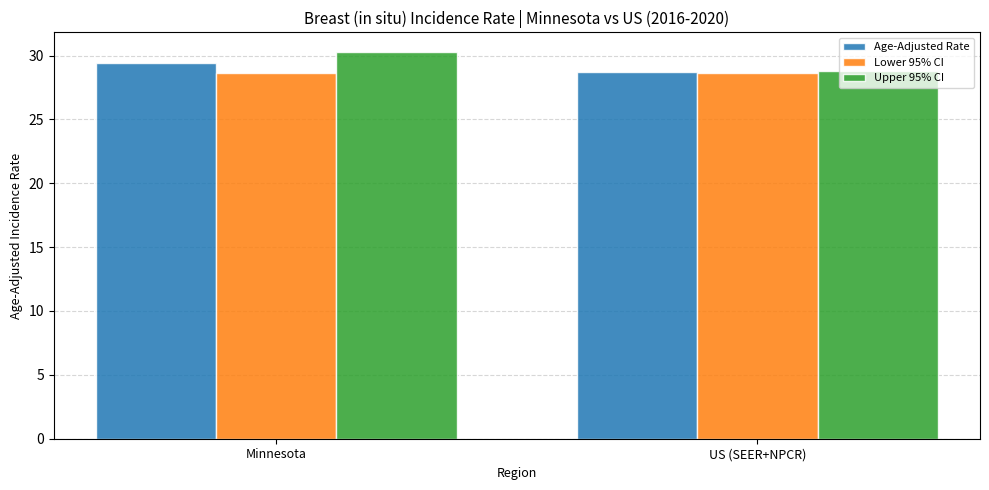

Is the value of Age-Adjusted Rate at US (SEER+NPCR) greater than the value of Upper 95% CI at Minnesota?

No